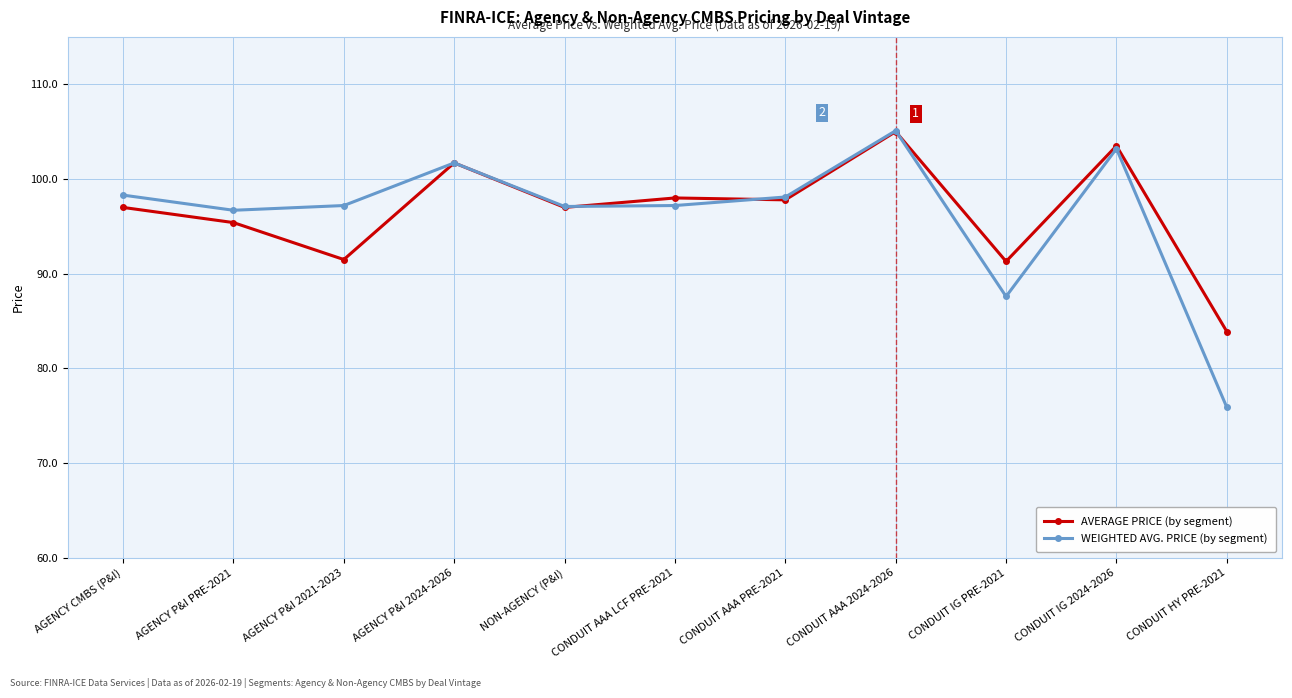

At how many categories does at least one series exceed 93?

9